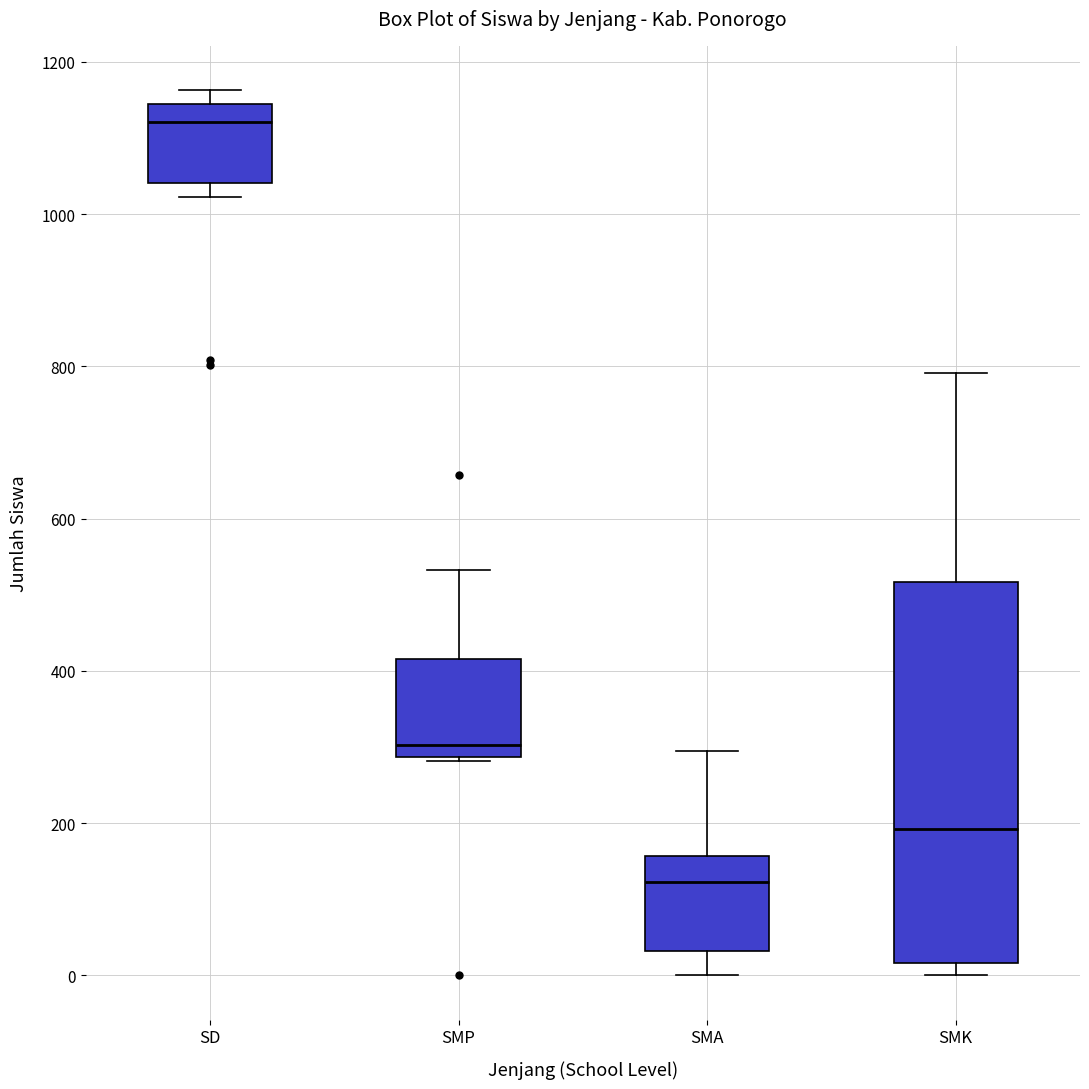

Where does the median line of the box for SMA sit on the y-axis? The values are not printed on the chart, so give them approximately, as read against the axis.

120